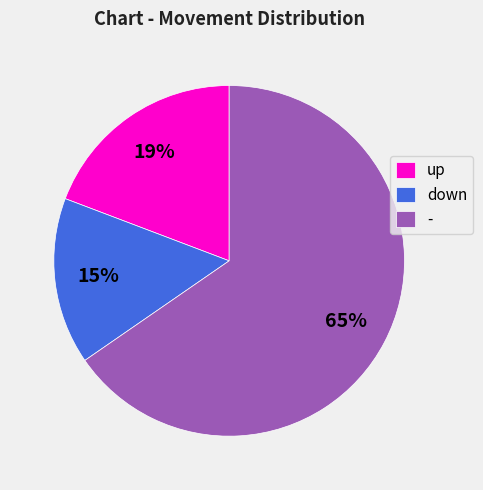

The down slice represents 15% of the pie. True or false?

True